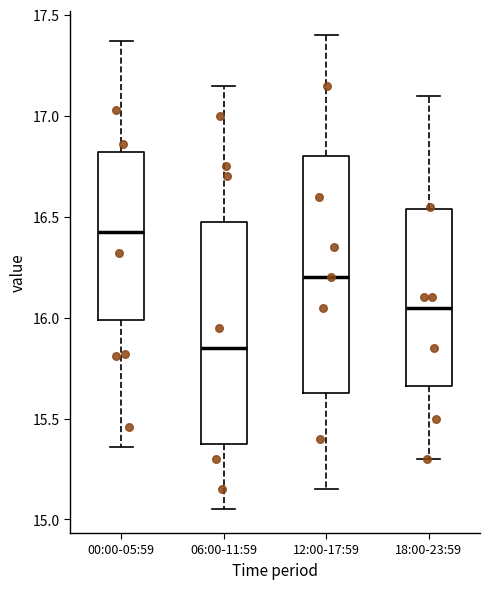

Where is the upper edge of the box for 00:00-05:59 on the y-axis? The values are not printed on the chart, so give them approximately, as read against the axis.

16.80